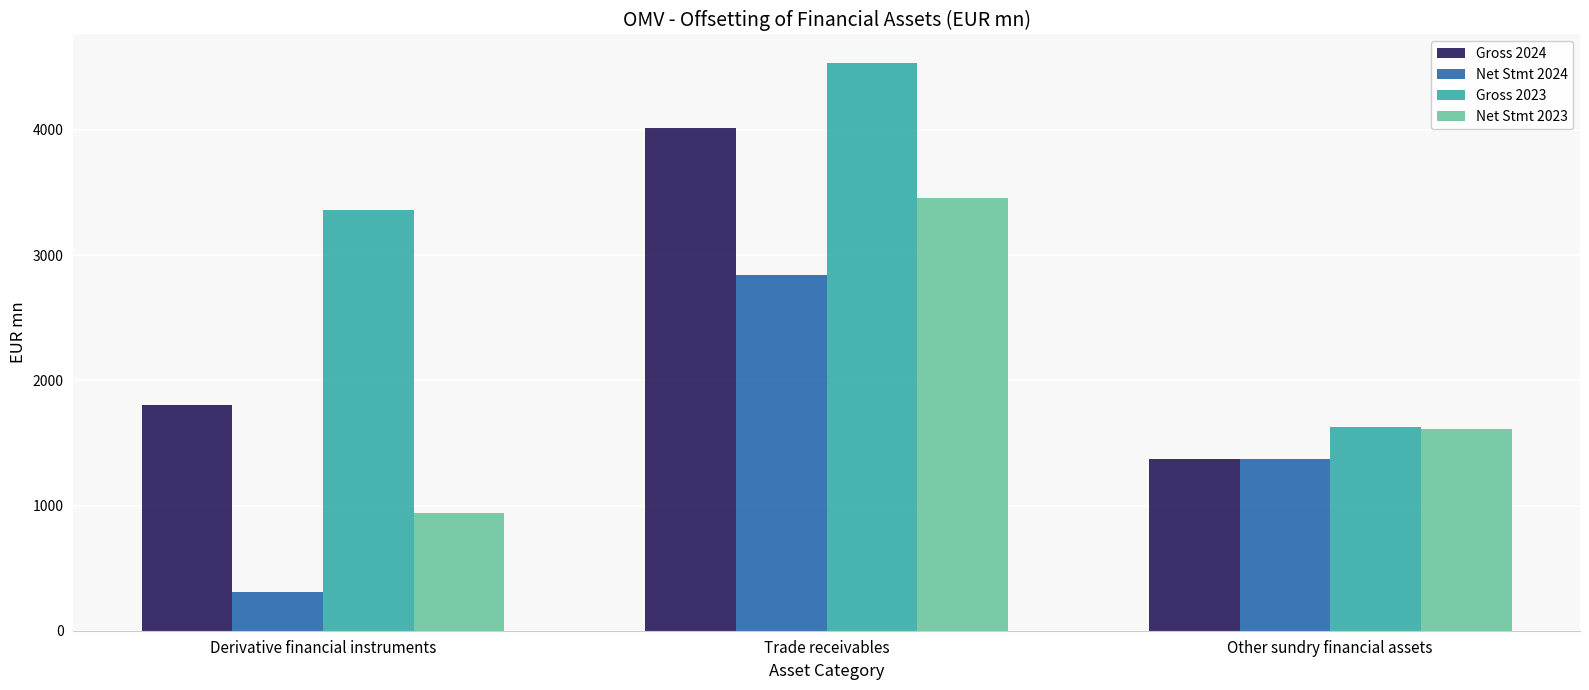

Reading left to right, extract all data points from this chart.

Gross 2024: Derivative financial instruments=1805	Trade receivables=4018	Other sundry financial assets=1374
Net Stmt 2024: Derivative financial instruments=307	Trade receivables=2842	Other sundry financial assets=1370
Gross 2023: Derivative financial instruments=3359	Trade receivables=4535	Other sundry financial assets=1626
Net Stmt 2023: Derivative financial instruments=942	Trade receivables=3455	Other sundry financial assets=1612